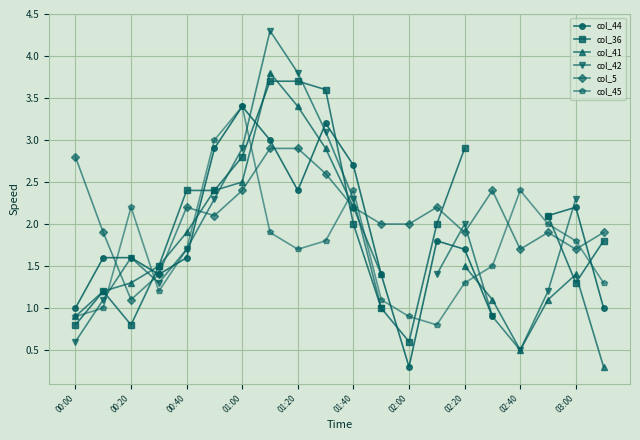

What is the highest value of the col_5 series?

2.9